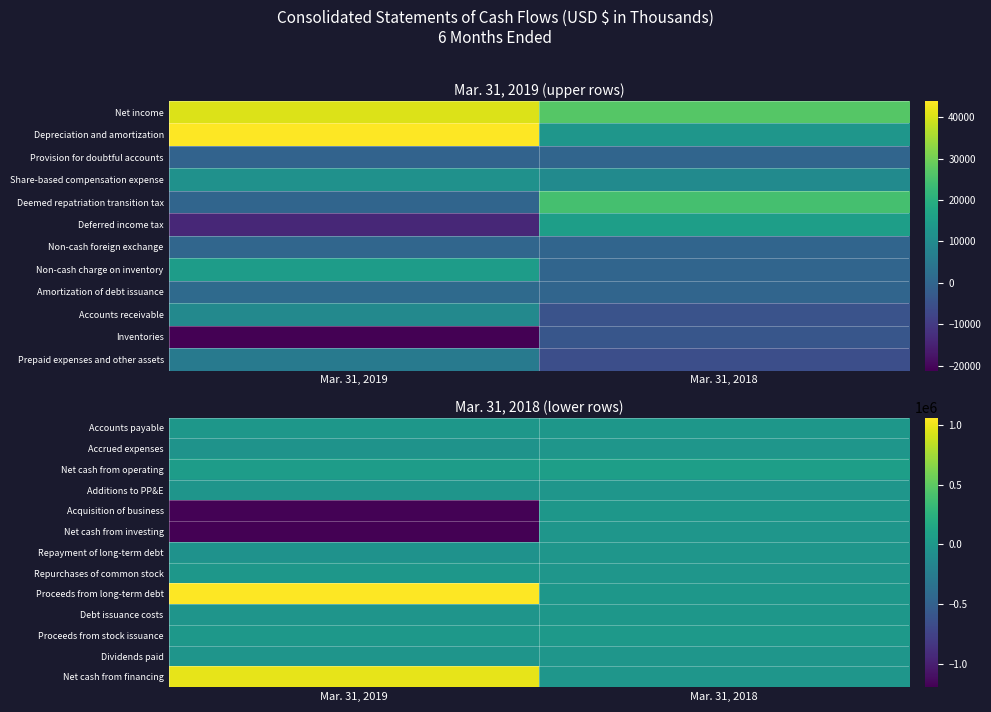

What is the total value across all series at Mar. 31, 2019?

-421001